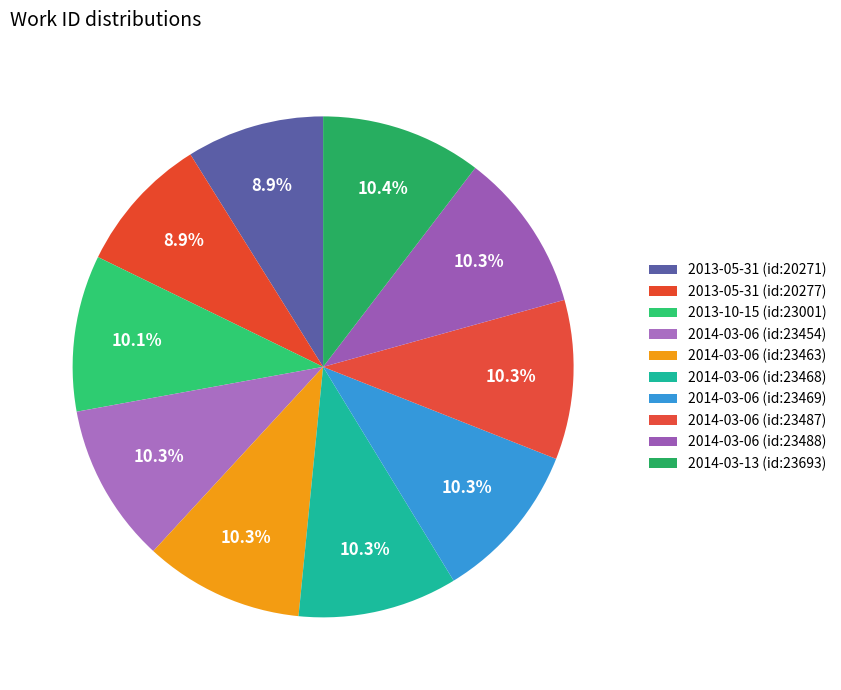

What is the largest slice in the pie chart?

2014-03-13 (id:23693)